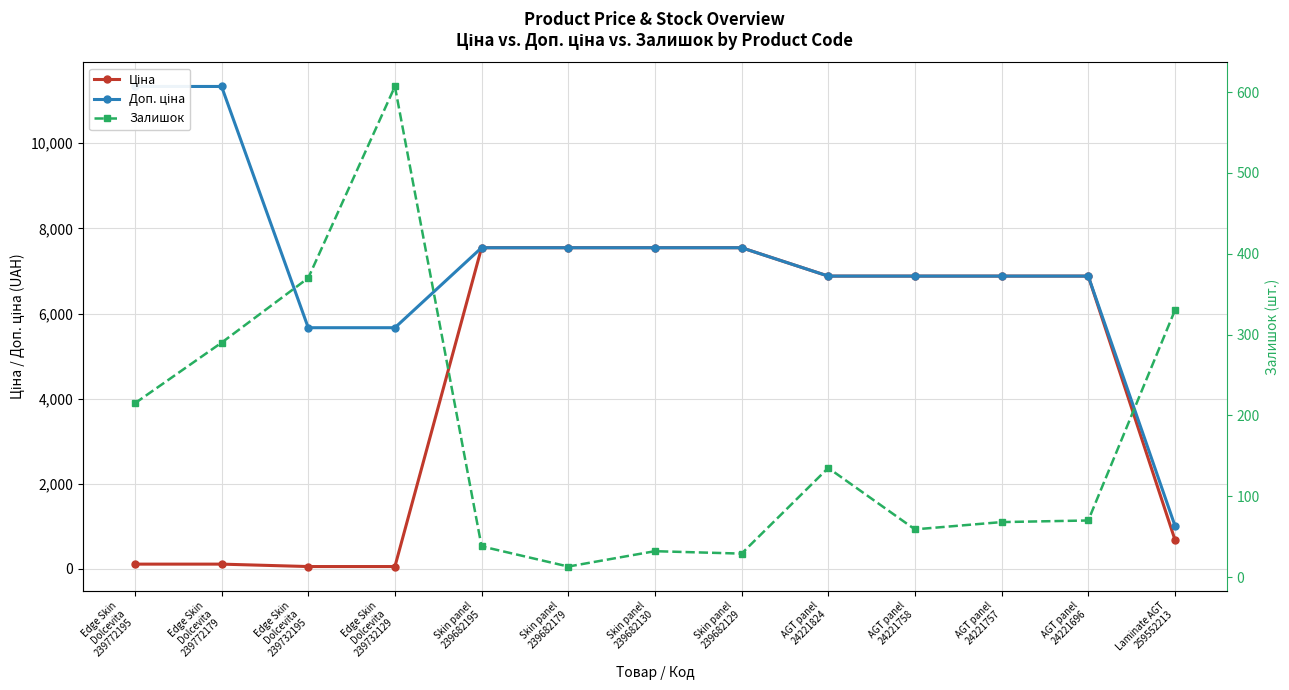

Is the value of Ціна at Edge Skin
Dolcevita
239732195 greater than the value of Доп. ціна at Skin panel
239682195?

No